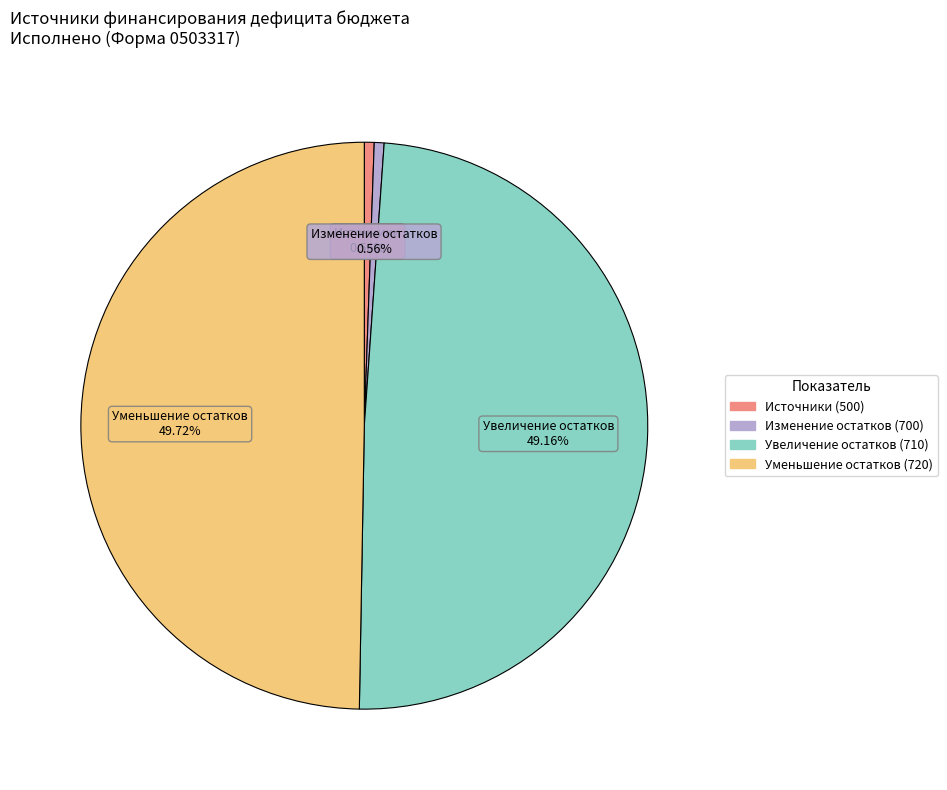

Do Изменение остатков (700) and Увеличение остатков (710) together represent more than half of the pie?

No